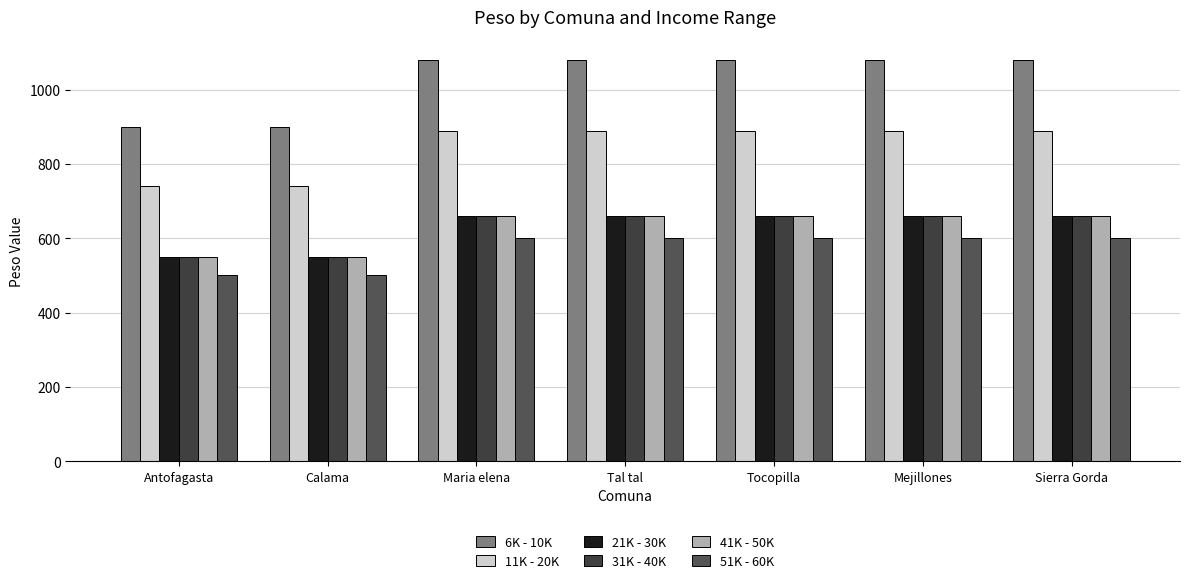

What are all the series names shown in the legend?

6K - 10K, 11K - 20K, 21K - 30K, 31K - 40K, 41K - 50K, 51K - 60K